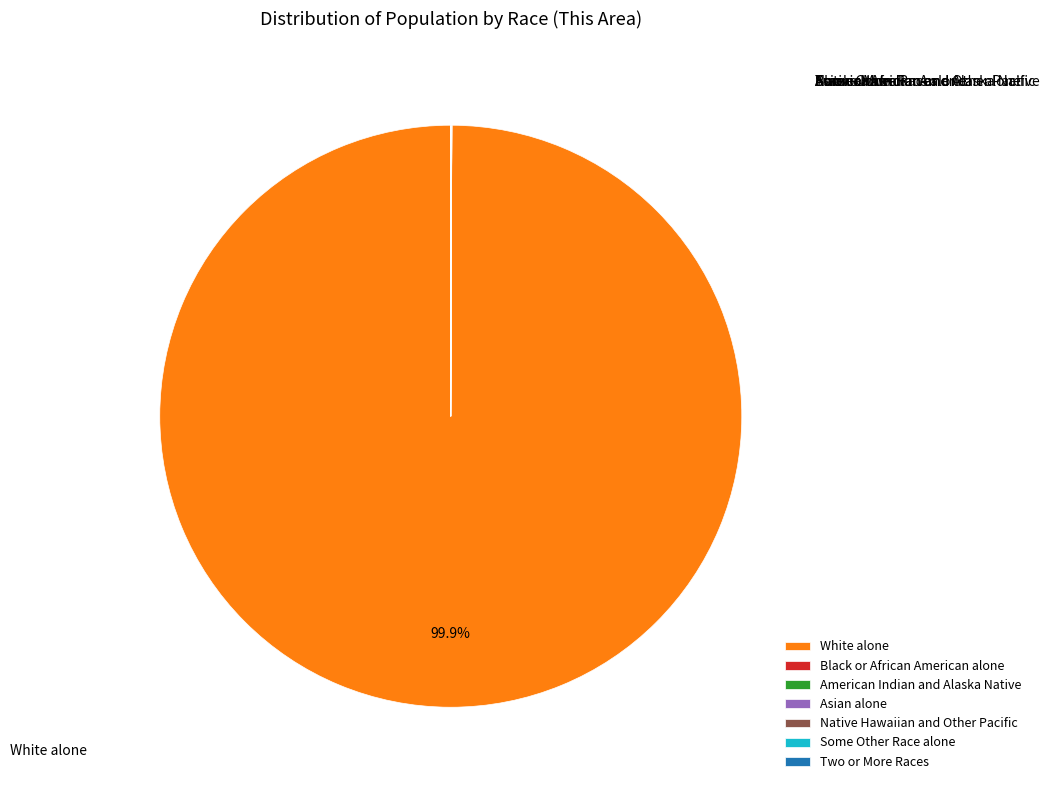

Which category has the biggest portion of the pie?

White alone